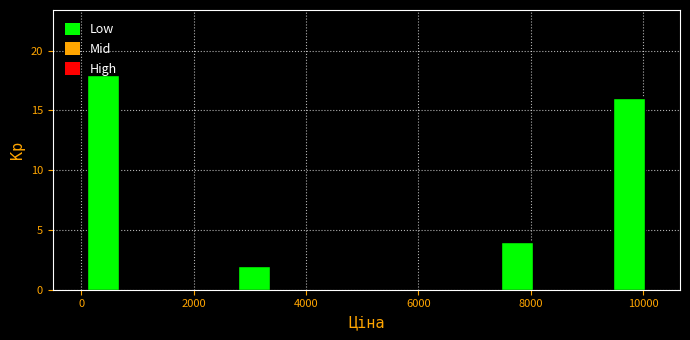

Read against the x-axis, roughly where is the centre of the tallest bar?

400